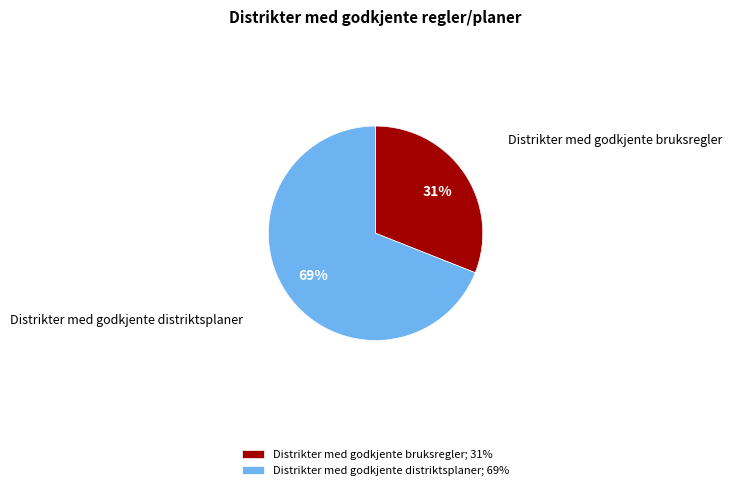

What percentage is the Distrikter med godkjente bruksregler slice, to the nearest percent?

31%